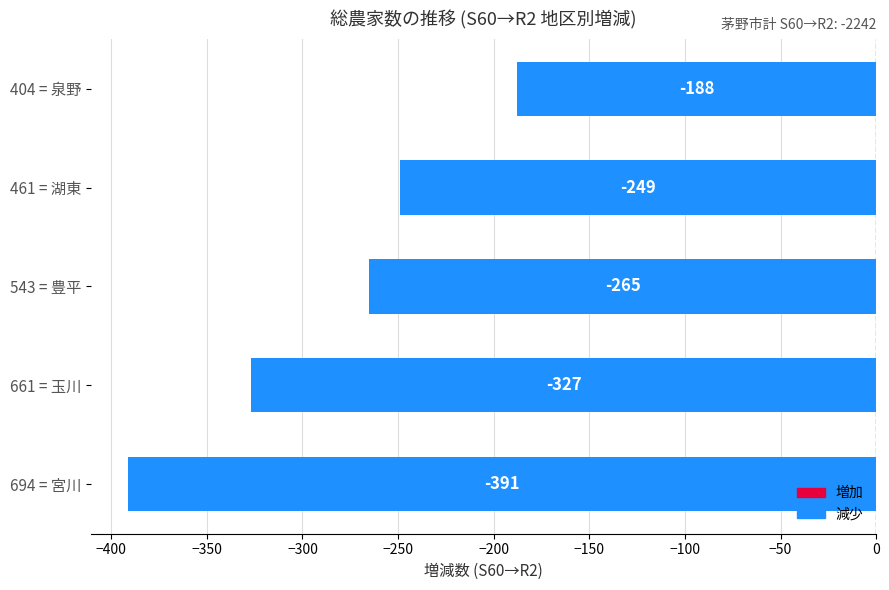

Are the bars horizontal?

Yes